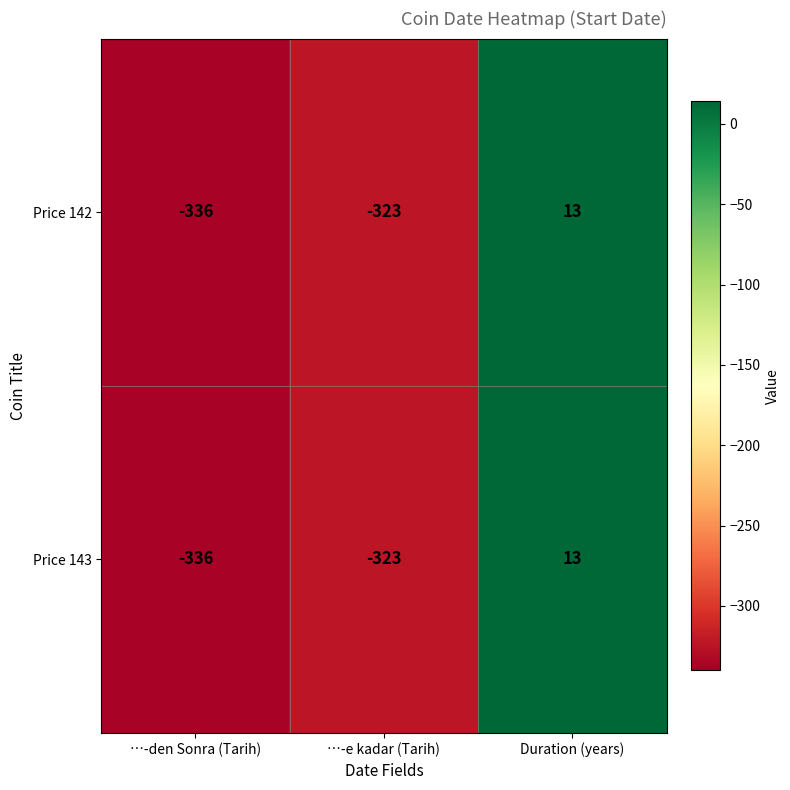

What is the sum of the Price 143 values at …-den Sonra (Tarih) and …-e kadar (Tarih)?

-659